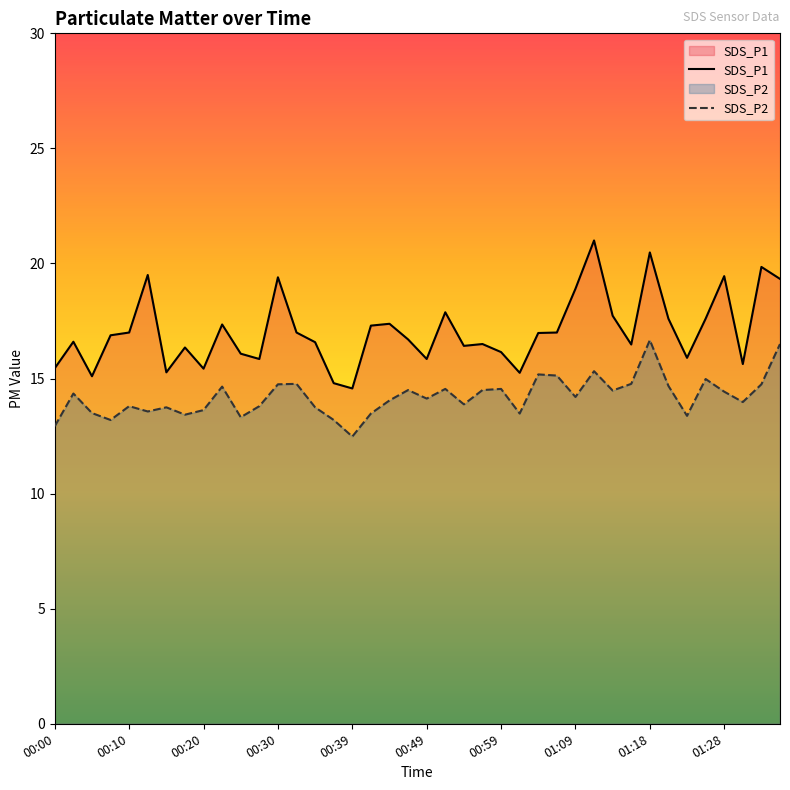

What is the minimum value for SDS_P1?

14.6